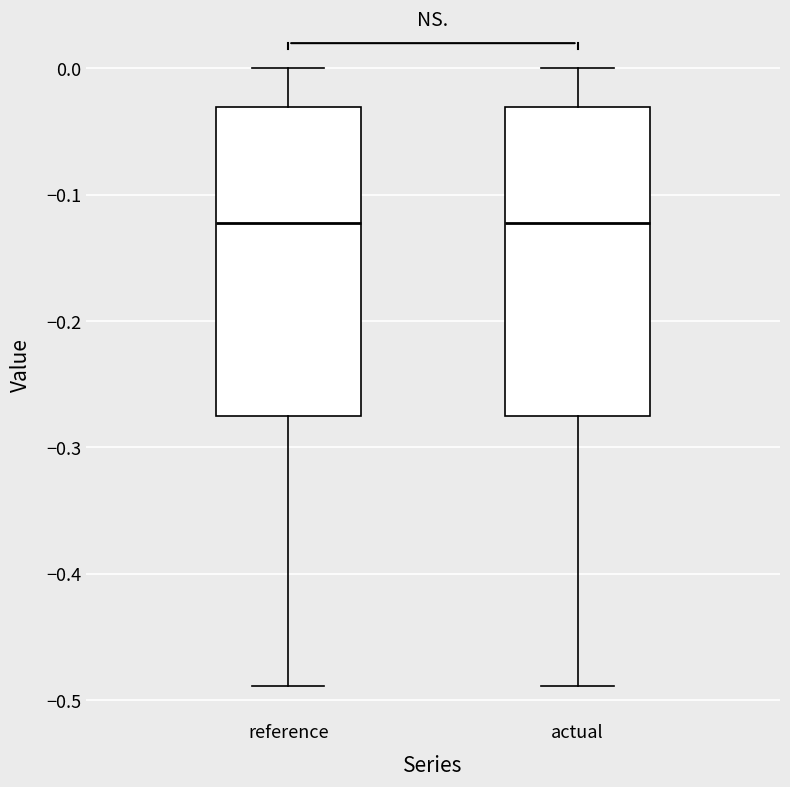

Reading left to right, transcribe this box plot: for each box, give where its median line is, the range the box spans, and where its two whiskers end, as read against the y-axis. The values are not printed on the chart, so give them approximately, as read against the axis.

reference: median -0.12, box -0.28 to -0.03, whiskers -0.49 to 0.00
actual: median -0.12, box -0.28 to -0.03, whiskers -0.49 to 0.00